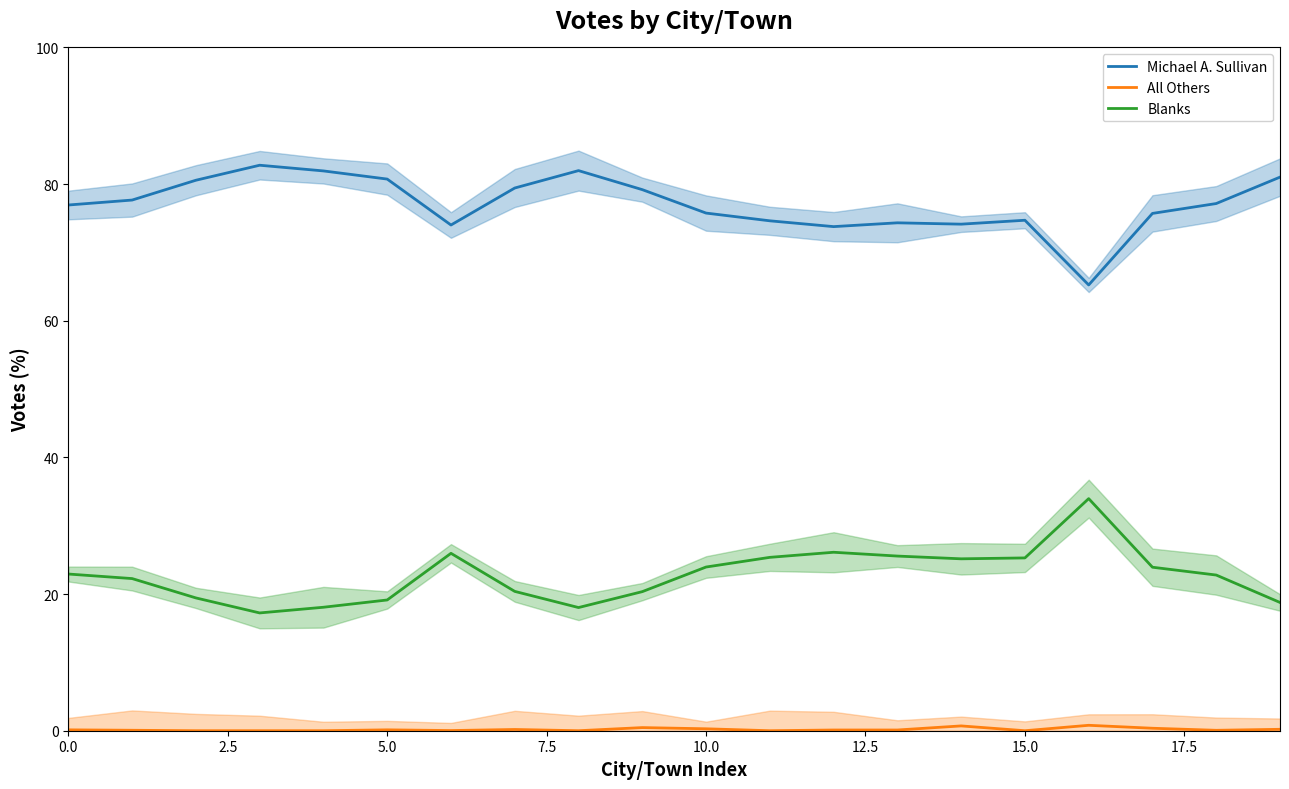

Is it true that All Others equals 1.2 at 16?

False